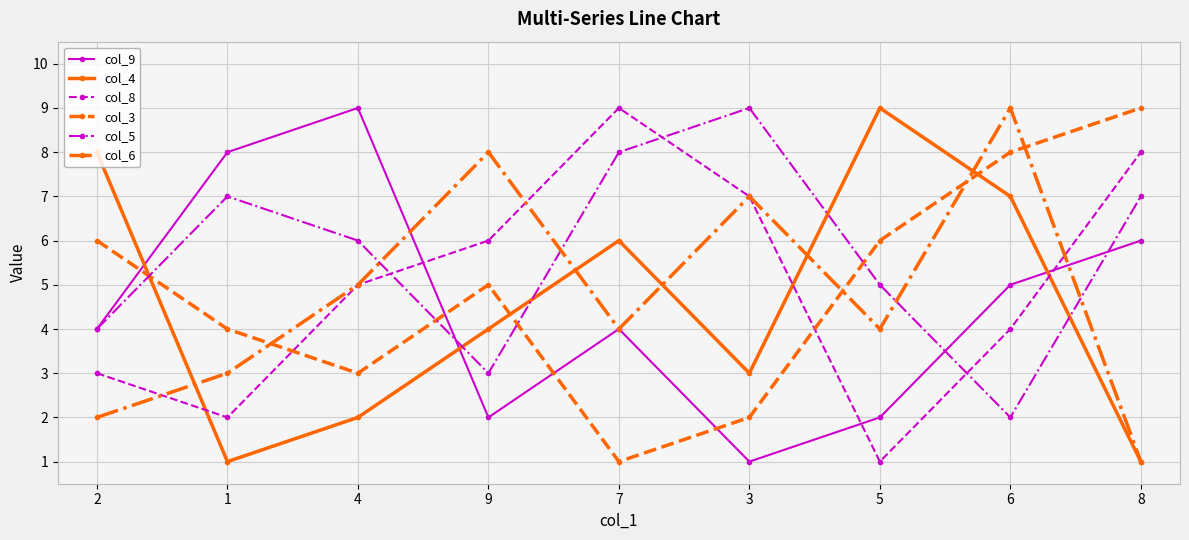

In col_8, how many points are higher than both neighbors (excluding endpoints)?

1